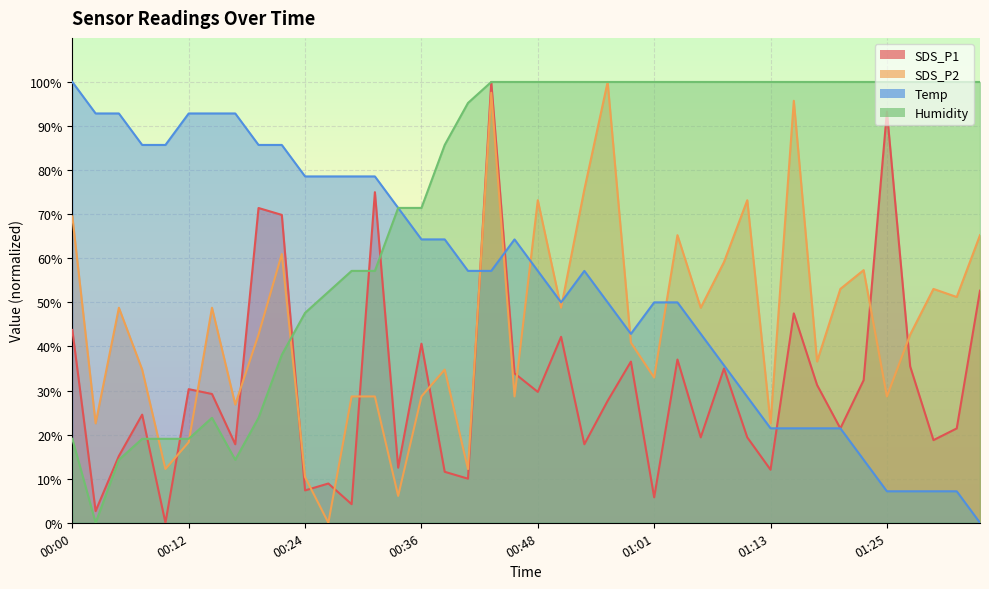

At which label is SDS_P1 closest to 50?

01:15